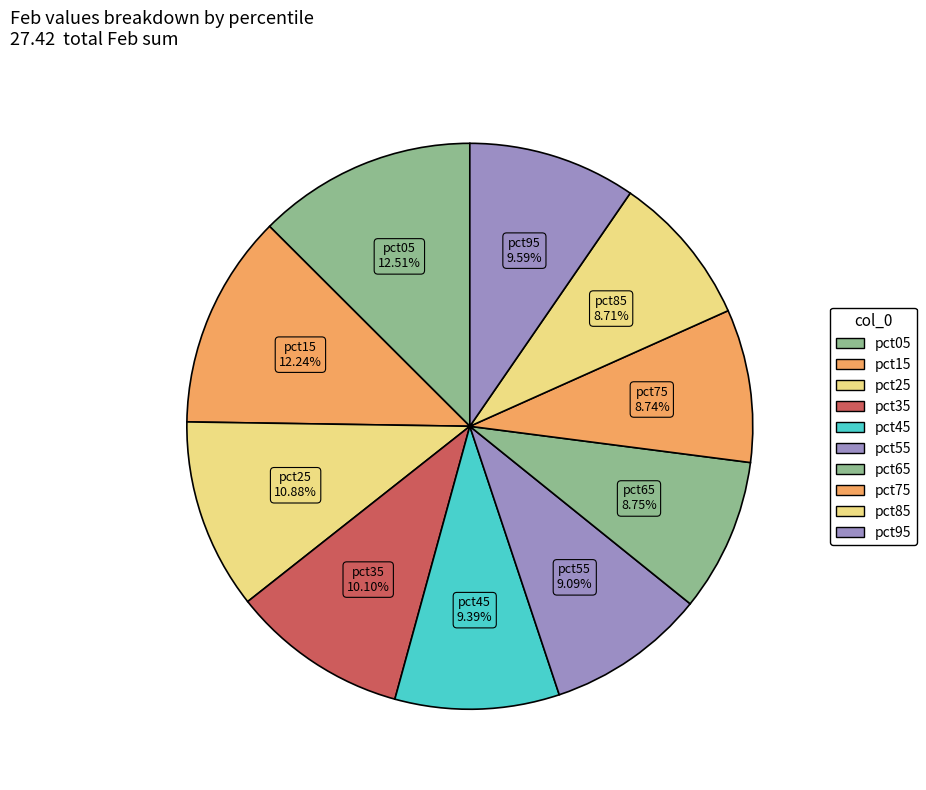

Rank the categories by value from lowest to highest.

pct85, pct75, pct65, pct55, pct45, pct95, pct35, pct25, pct15, pct05